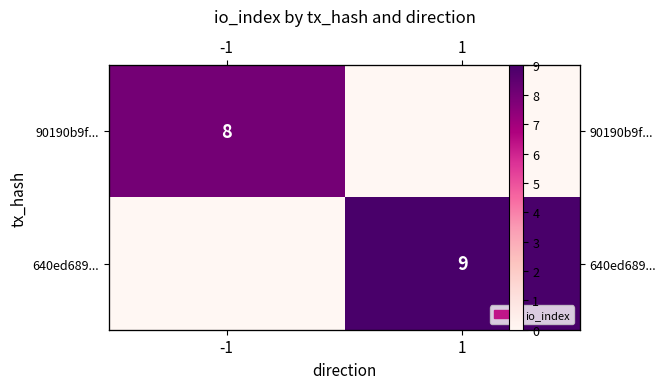

What is the difference between the 90190b9f... values at -1 and 1?

8